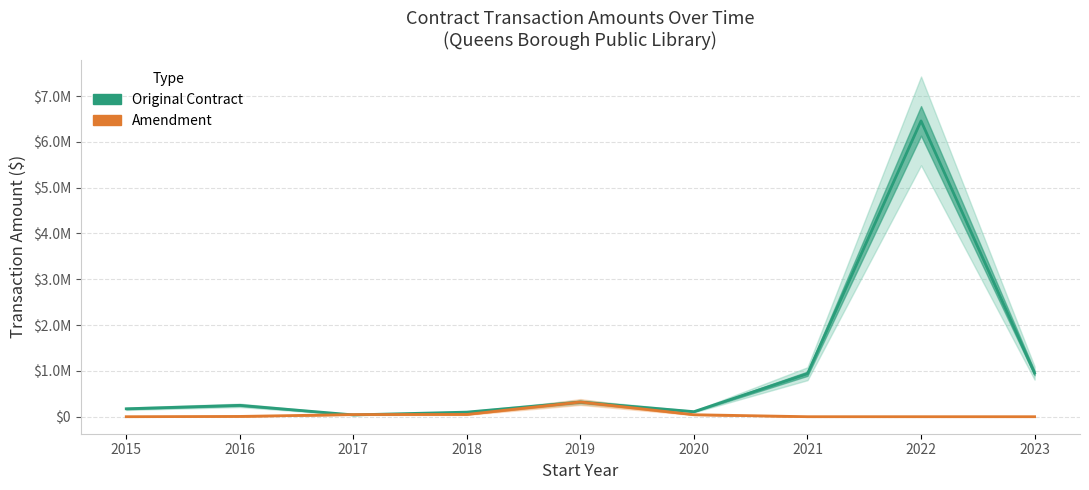

The value of Original Contract at 2017 is 62780.3. True or false?

False